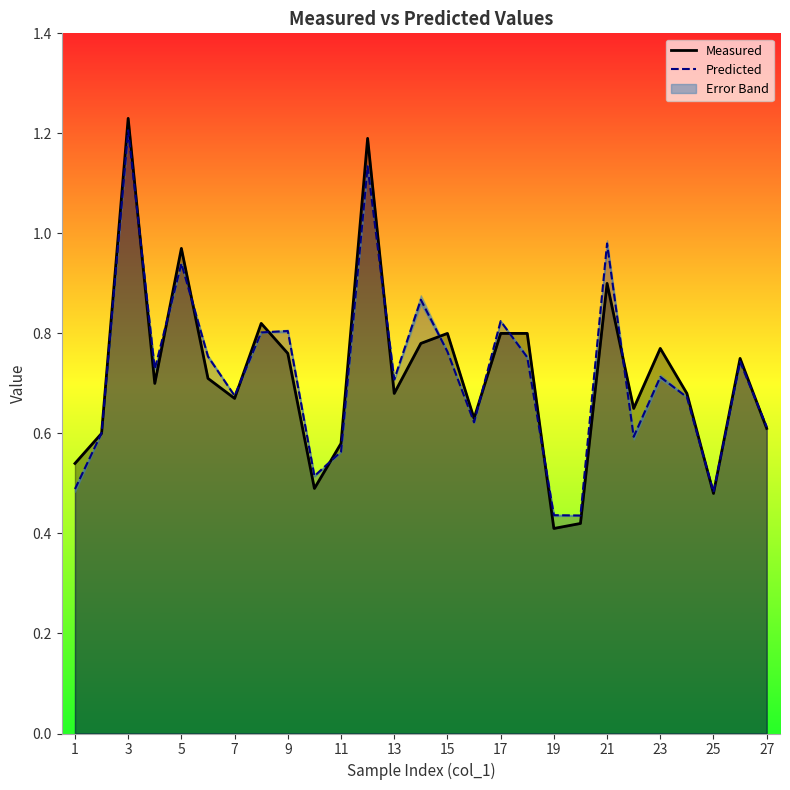

Does the chart have visible grid lines?

No